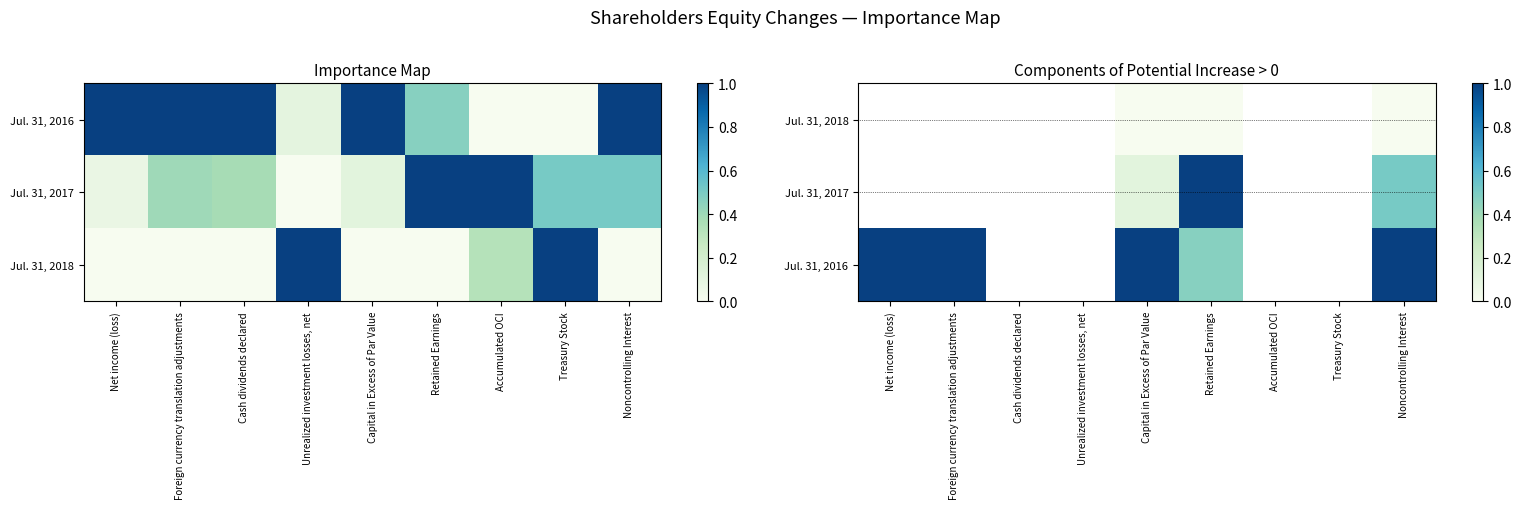

Rank the series by their average value, from highest to lowest.

Jul. 31, 2016, Jul. 31, 2017, Jul. 31, 2018